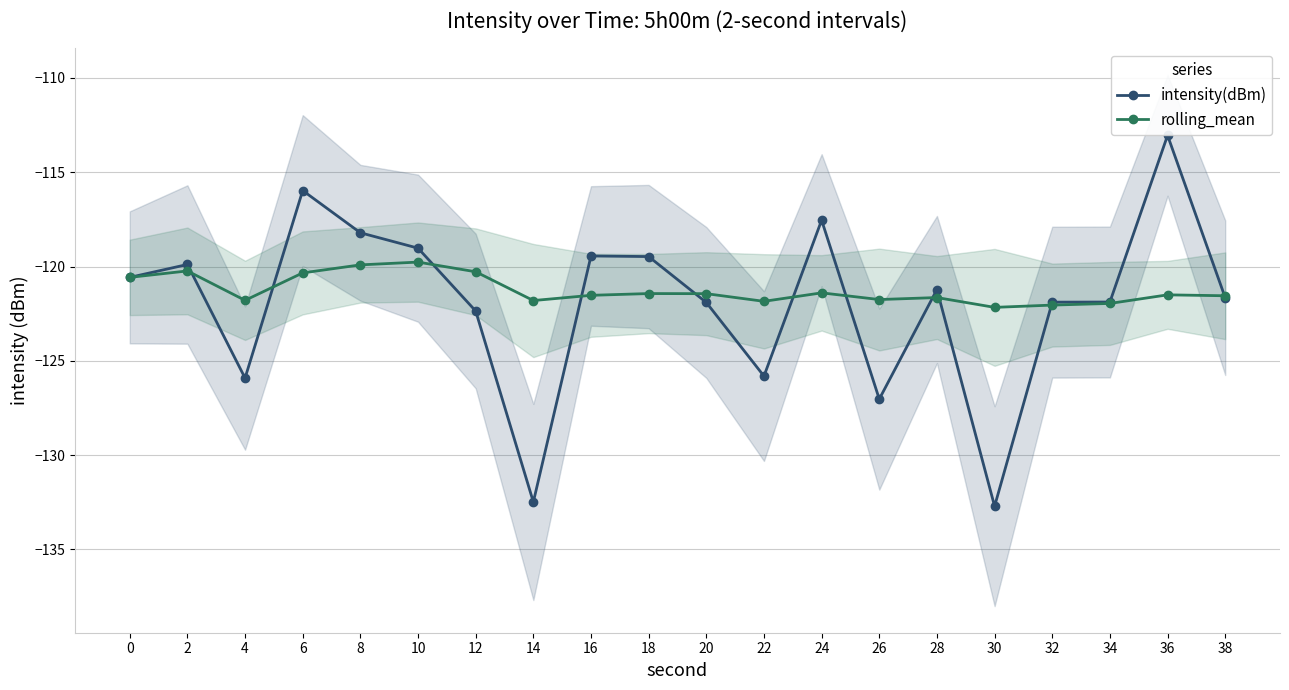

The value of rolling_mean at 30 is -204.1. True or false?

False